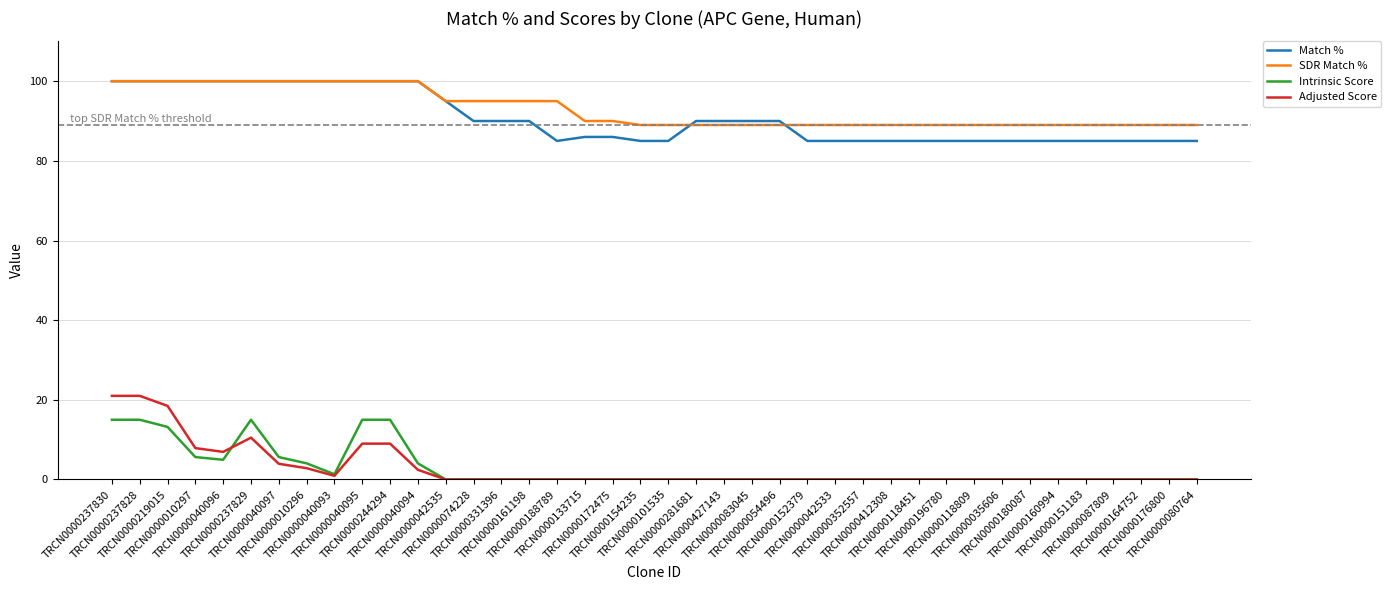

True or false: Match % has a value of 163.3 at TRCN0000237830.

False